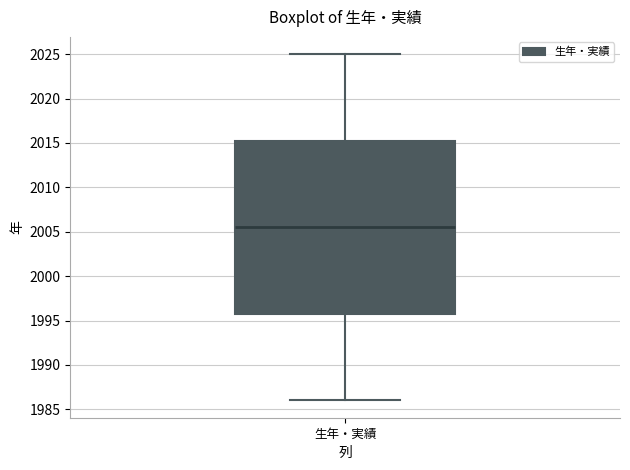

Where does the upper whisker of the box for 生年・実績 end on the y-axis? The values are not printed on the chart, so give them approximately, as read against the axis.

2025.0